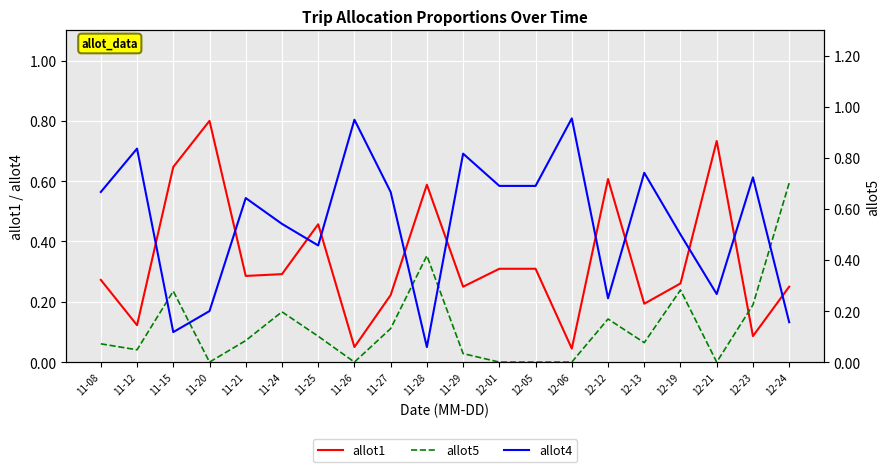

What is the total value across all series at 12-23?

1.0